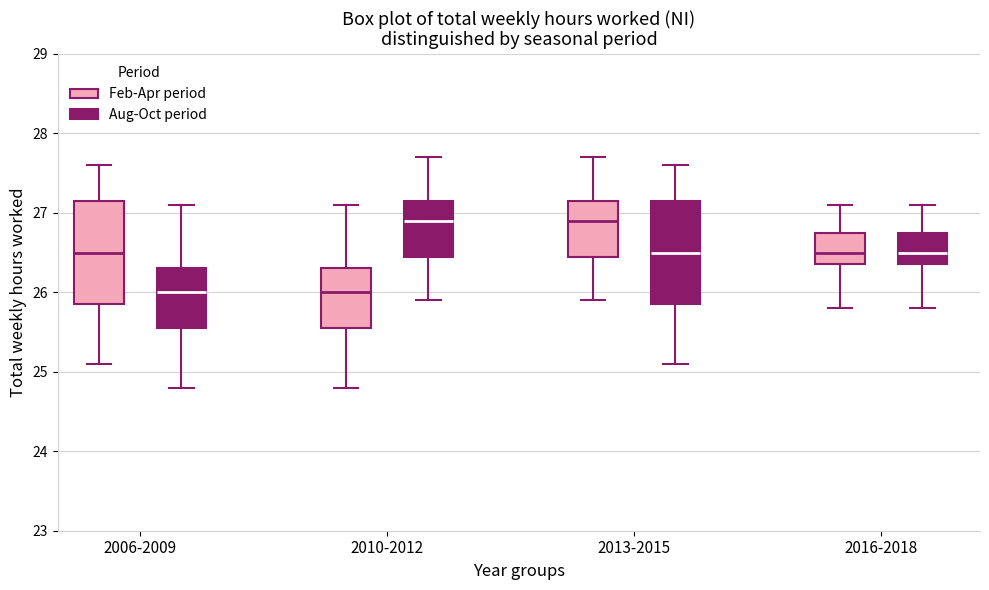

Where does the lower whisker of the box for 2013-2015 (Feb-Apr period) end on the y-axis? The values are not printed on the chart, so give them approximately, as read against the axis.

25.9